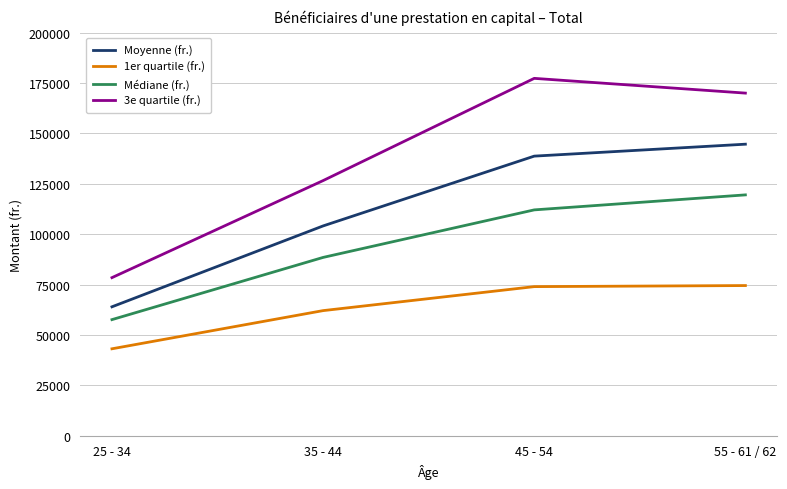

How many lines are shown in the chart?

4